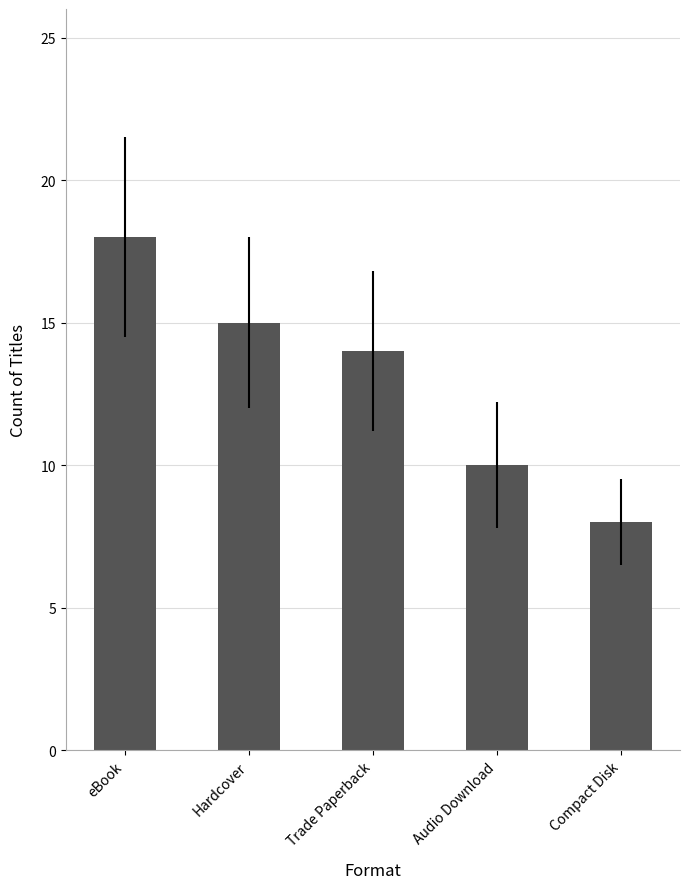

How many bars are there in total?

5